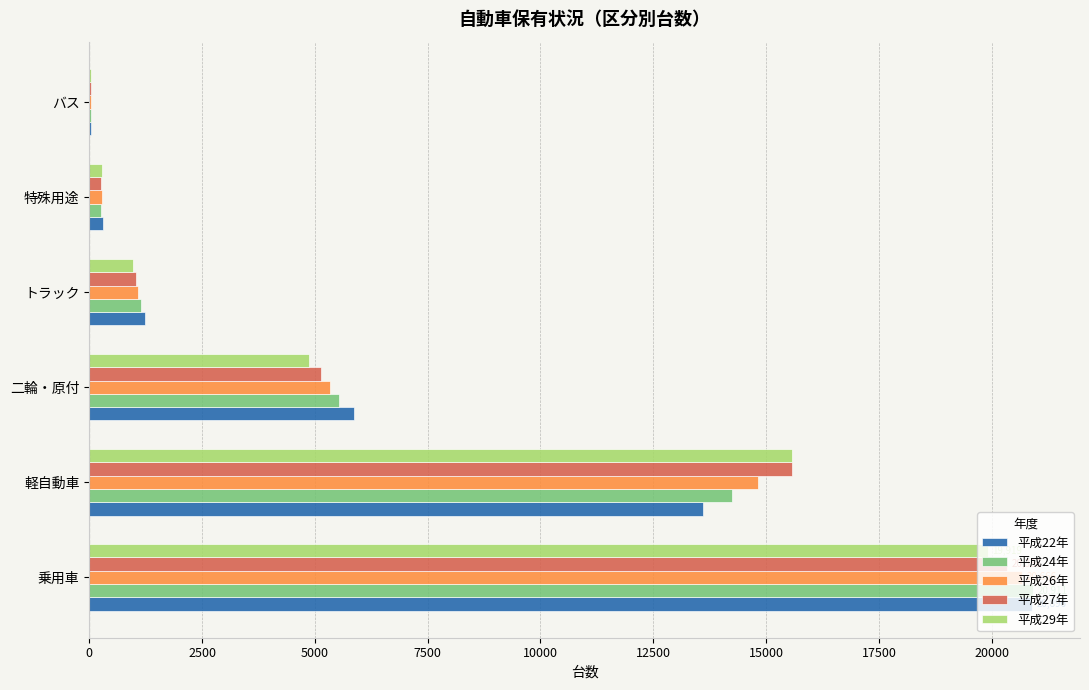

At which category is the sum across all series the highest?

乗用車